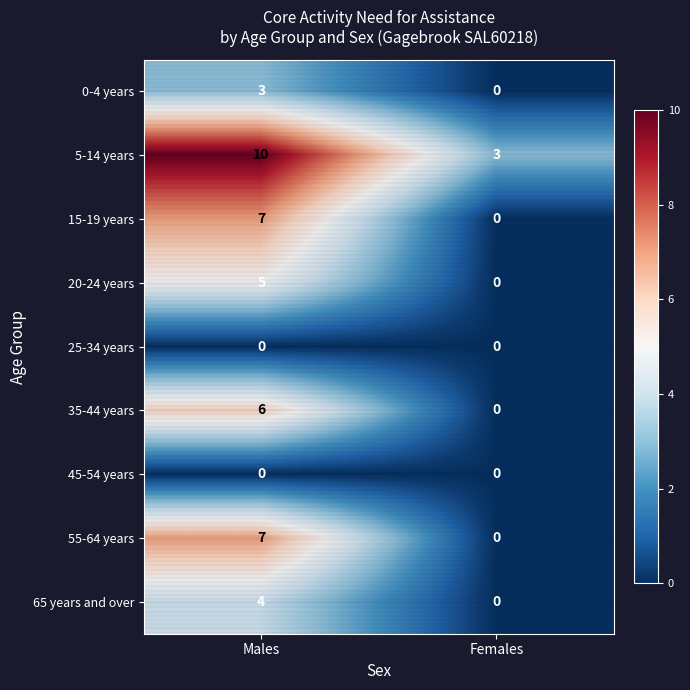

Is the value of 55-64 years at Females greater than the value of 35-44 years at Males?

No